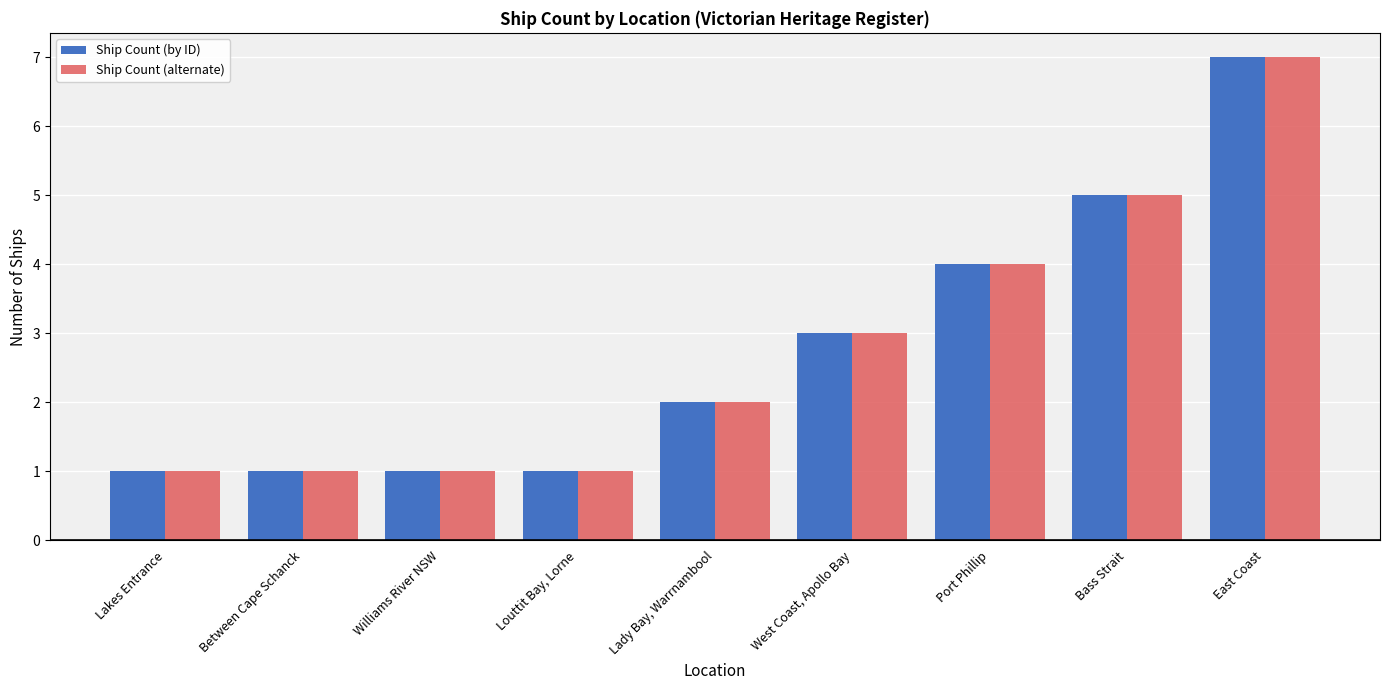

What is the lowest value of the Ship Count (alternate) series?

1